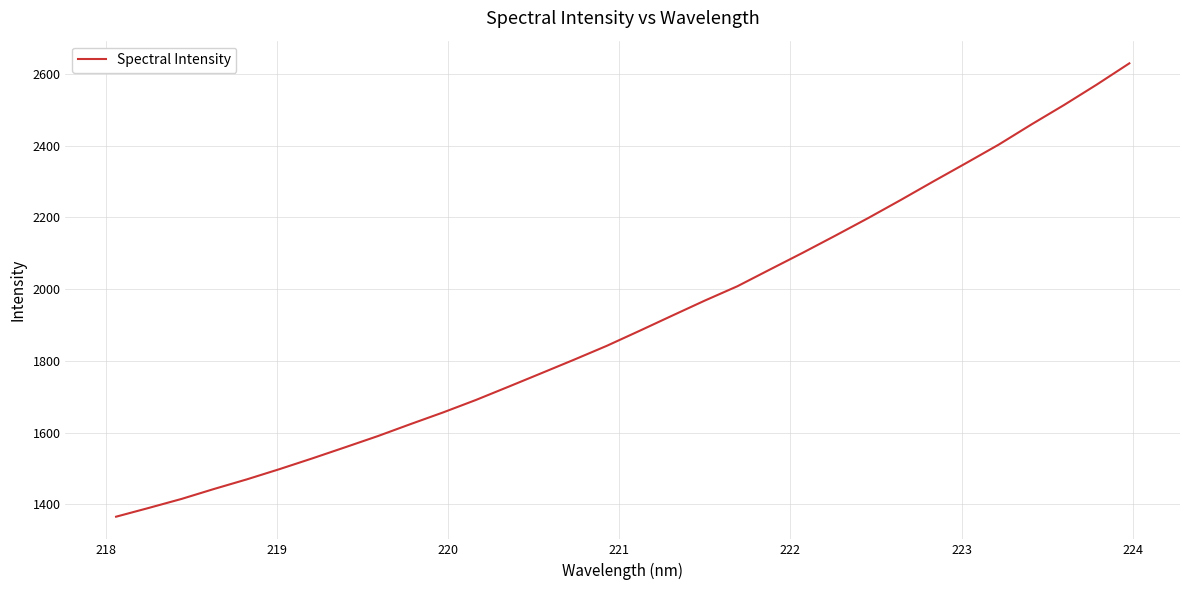

What is the smallest value displayed?

1366.0